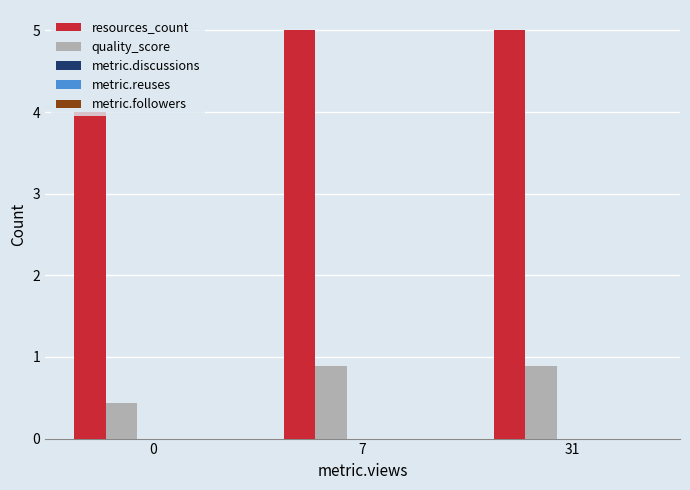

Which series has the largest total across all categories?

resources_count